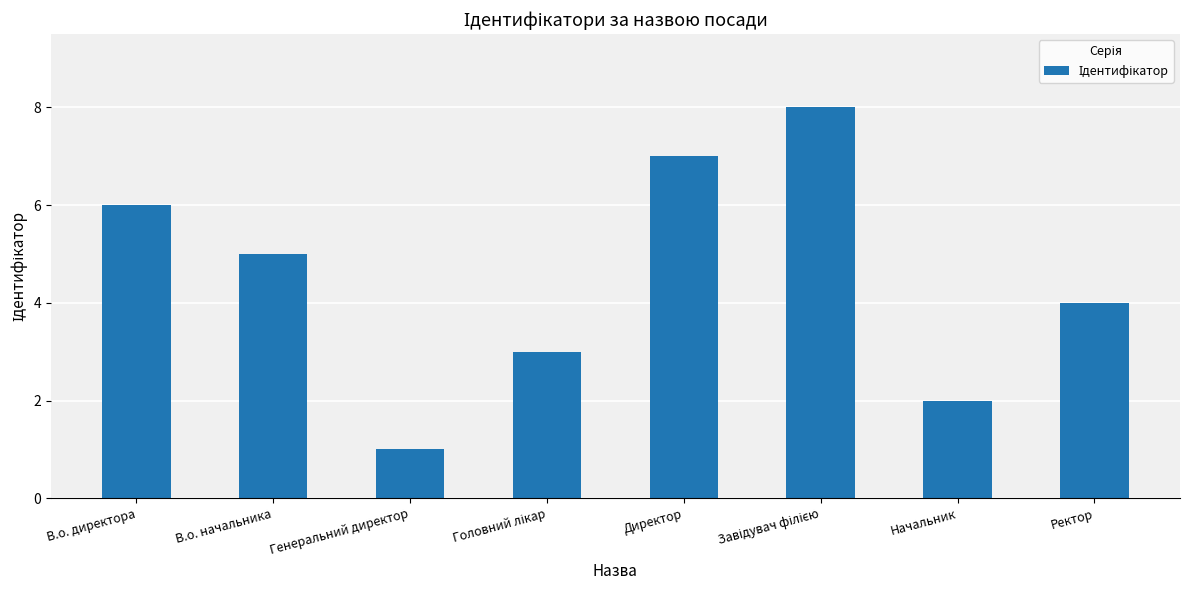

How many values are between 3 and 7?

5